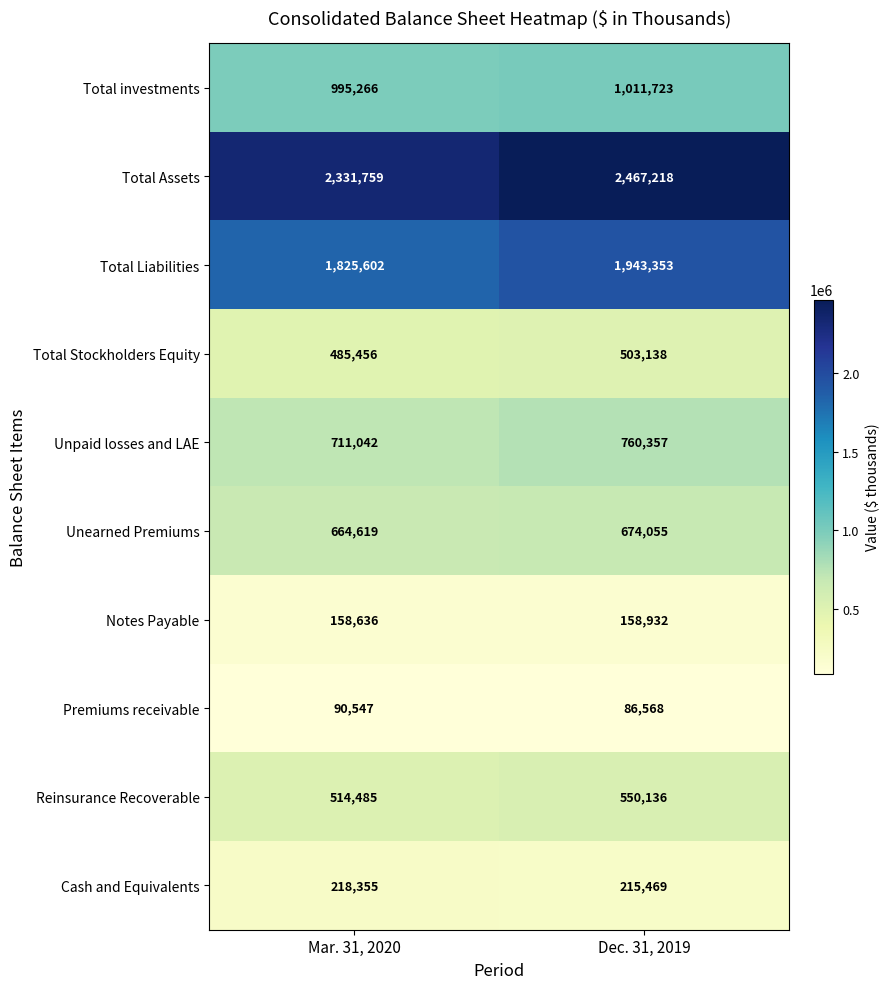

What is the total value across all series at Dec. 31, 2019?

8370949